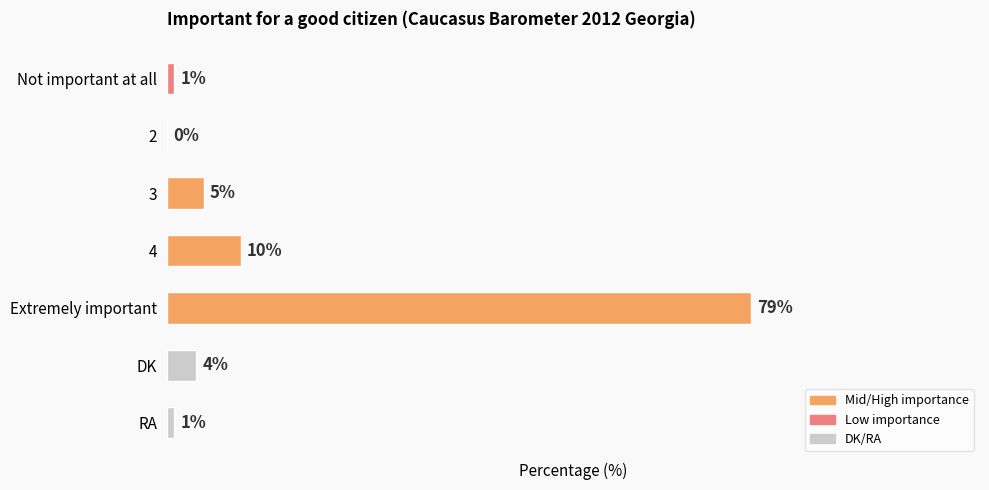

Which label corresponds to the largest value in the chart?

Extremely important